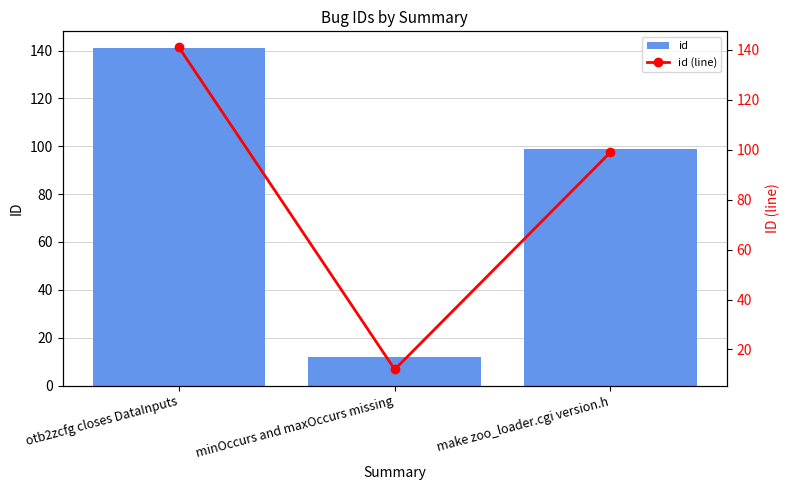

What is the label of the 2nd bar from the left?

minOccurs and maxOccurs missing